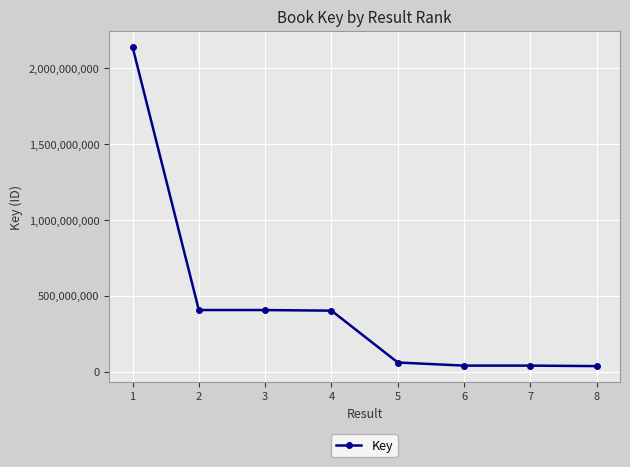

What is the change in value from 4 to 5?

-341810094